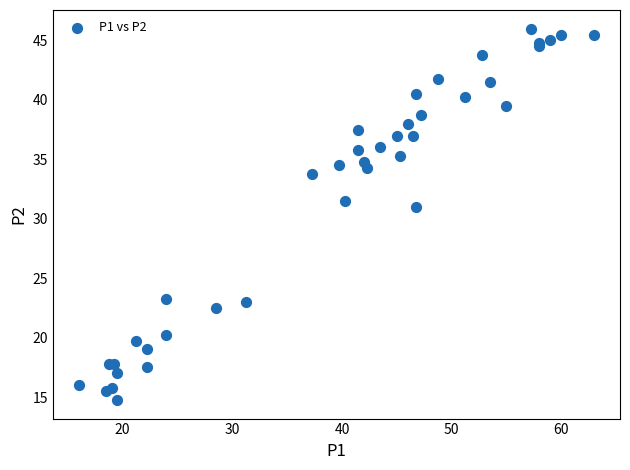

What Y value in the scatter plot is closest to 30?

31.0